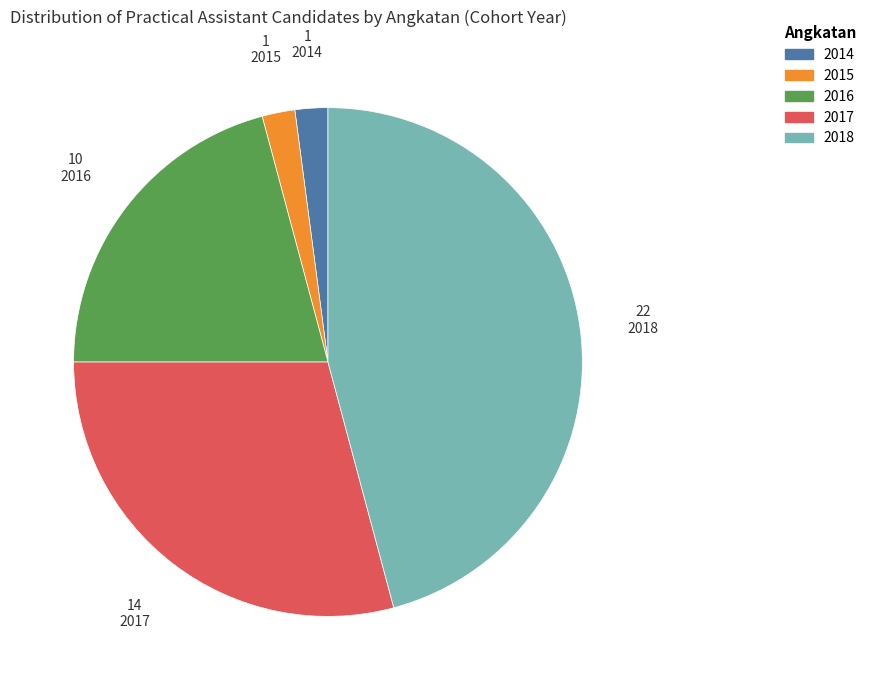

What is the largest slice in the pie chart?

2018